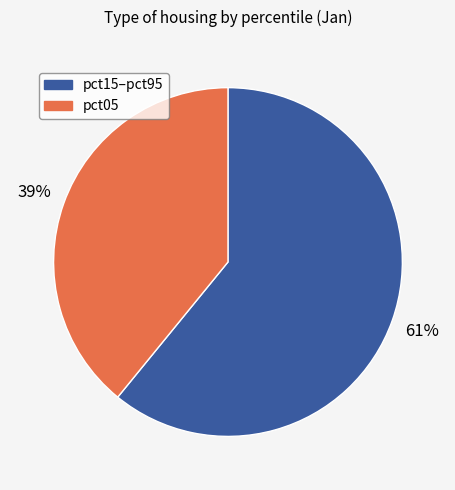

Count the number of slices in the pie.

2